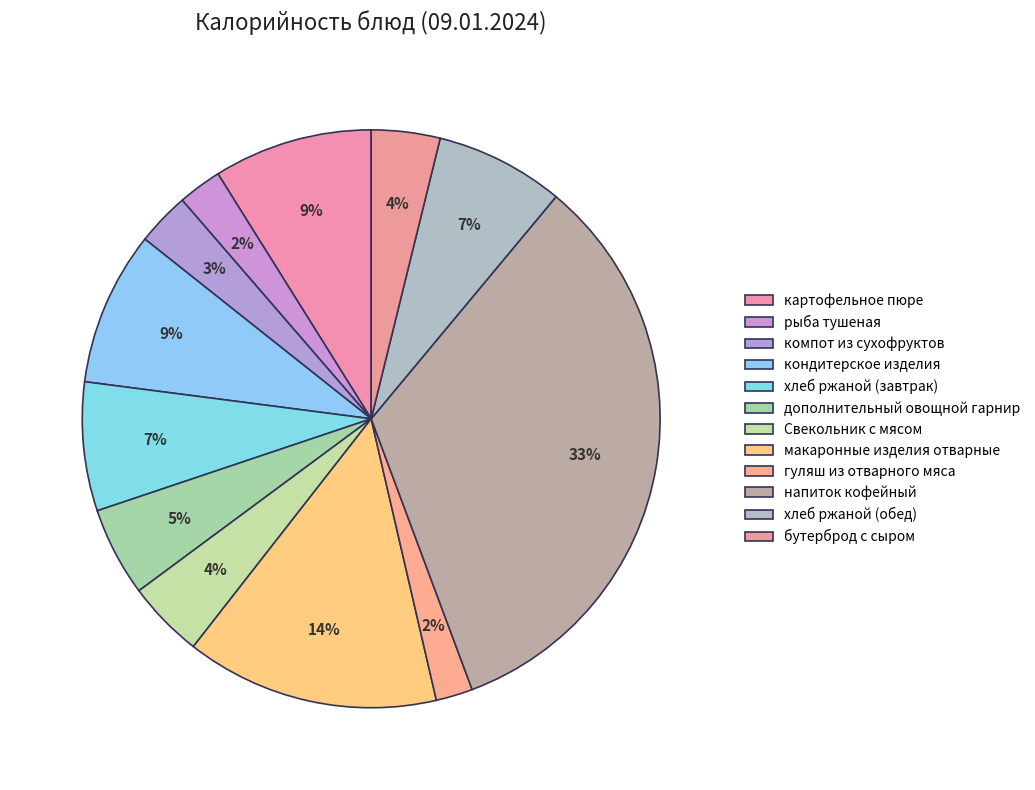

Count the number of slices in the pie.

12